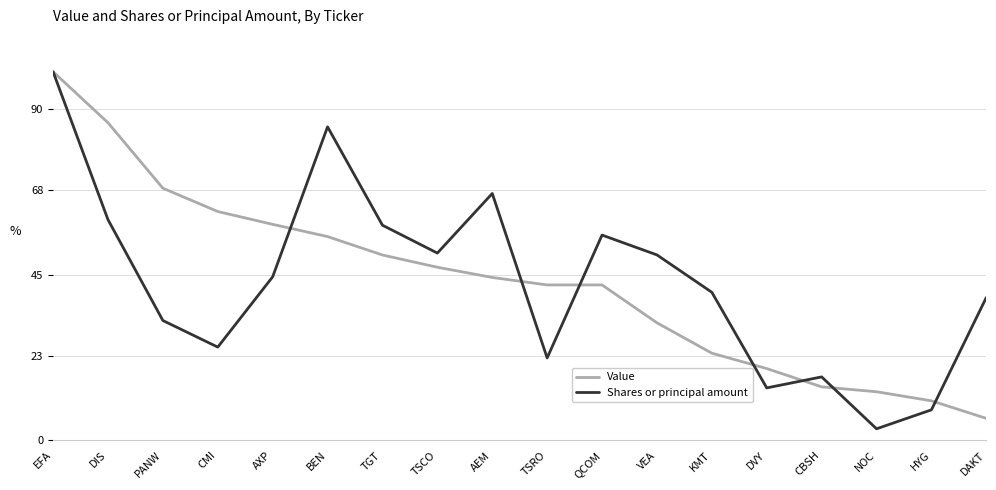

What is the average value of the Shares or principal amount series?

43.0